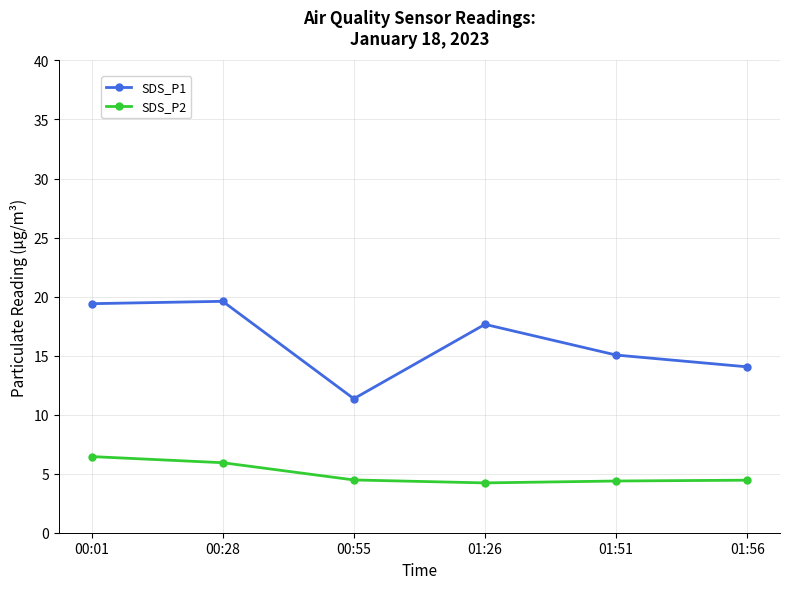

What position from the left is 01:56?

6